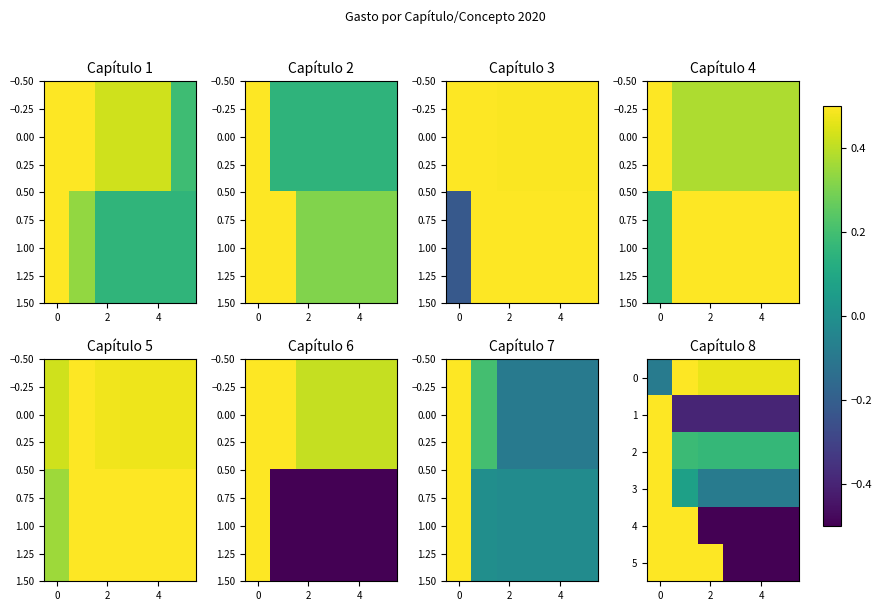

What is the lowest value of the row_2 series?

0.2